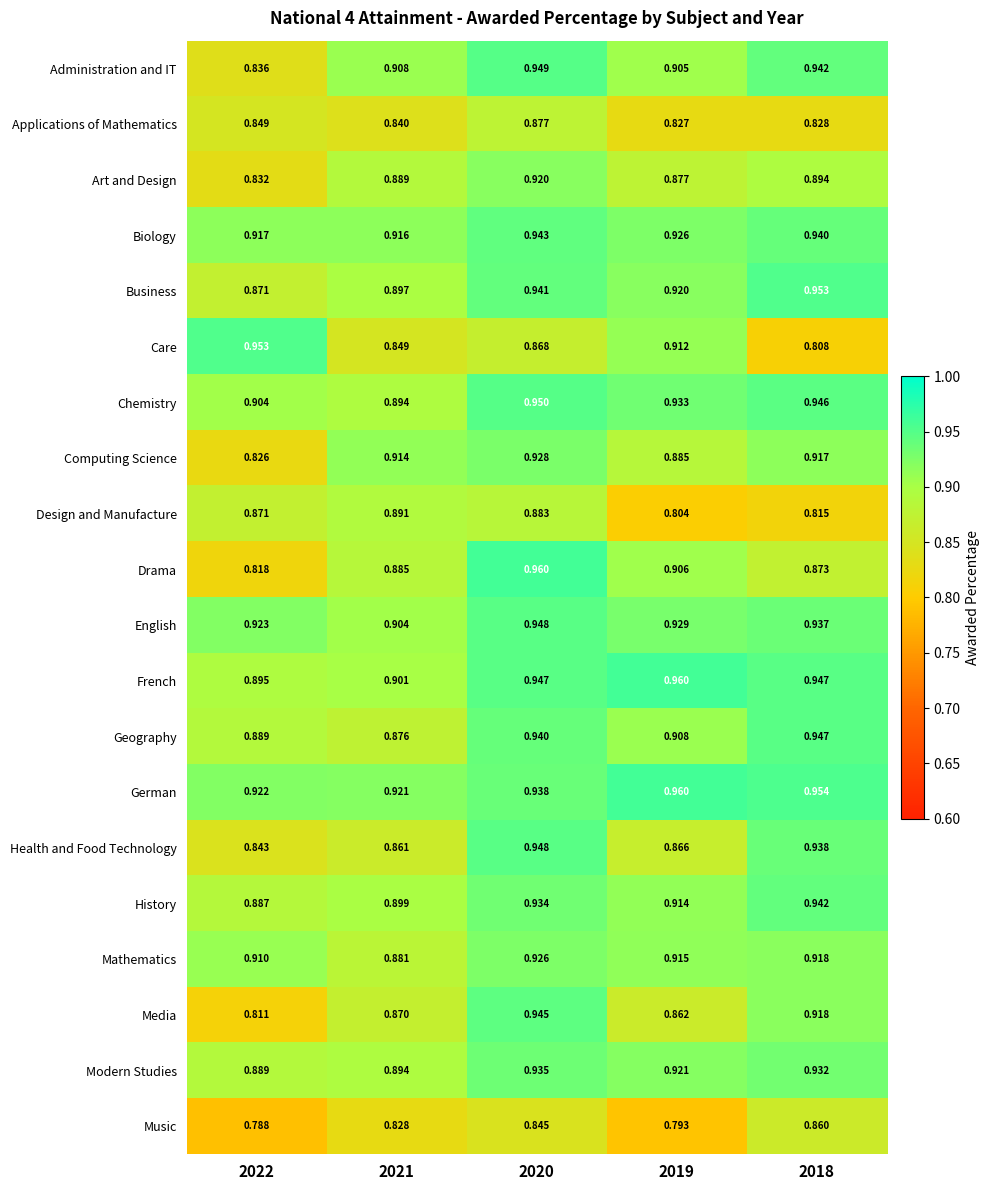

Which series has the largest range (max minus min)?

Care